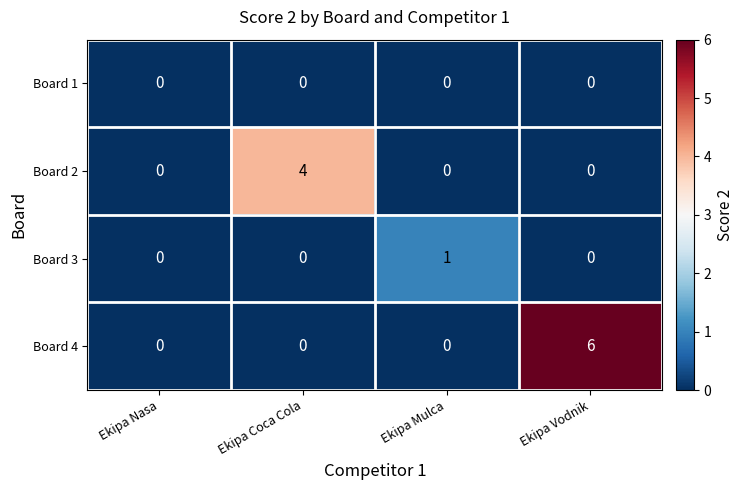

List the series in order of their overall mean, highest first.

Board 4, Board 2, Board 3, Board 1